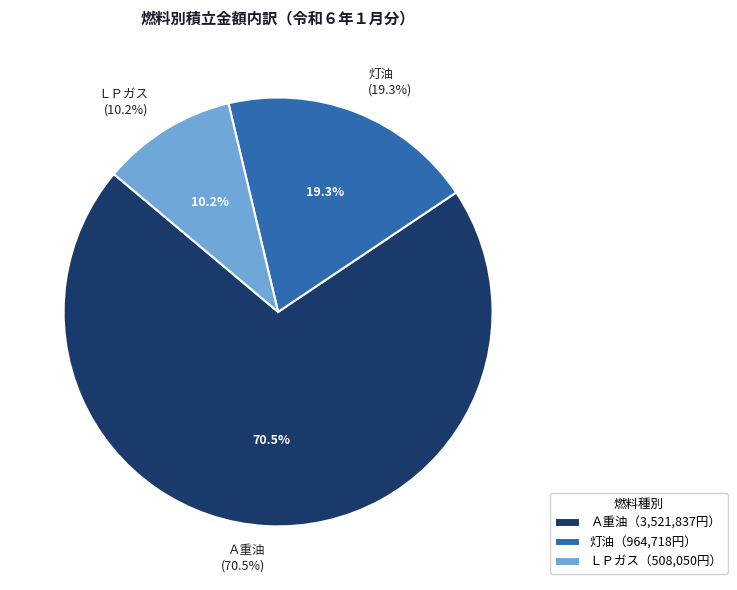

How many slices are in this pie chart?

3